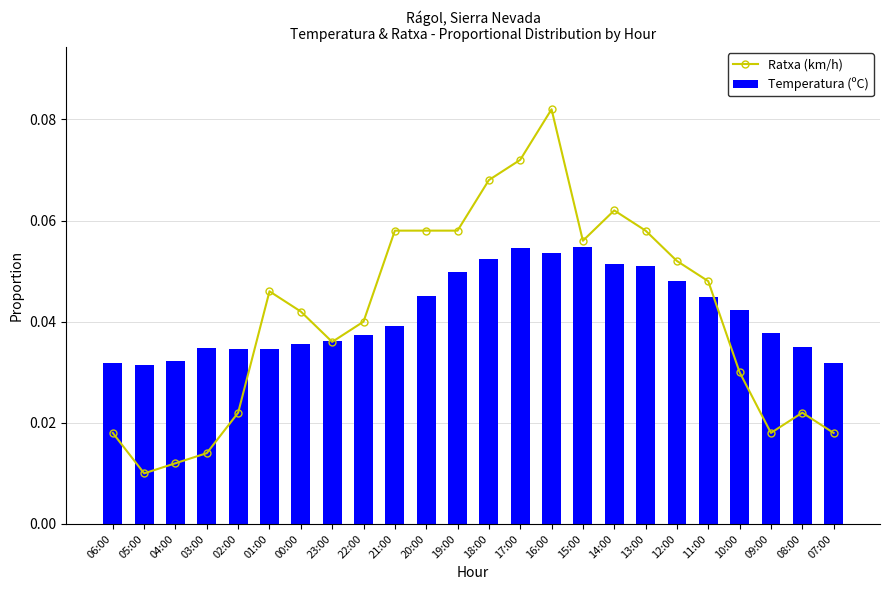

At 14:00, list the series in order from largest to smallest.

Ratxa (km/h), Temperatura (ºC)